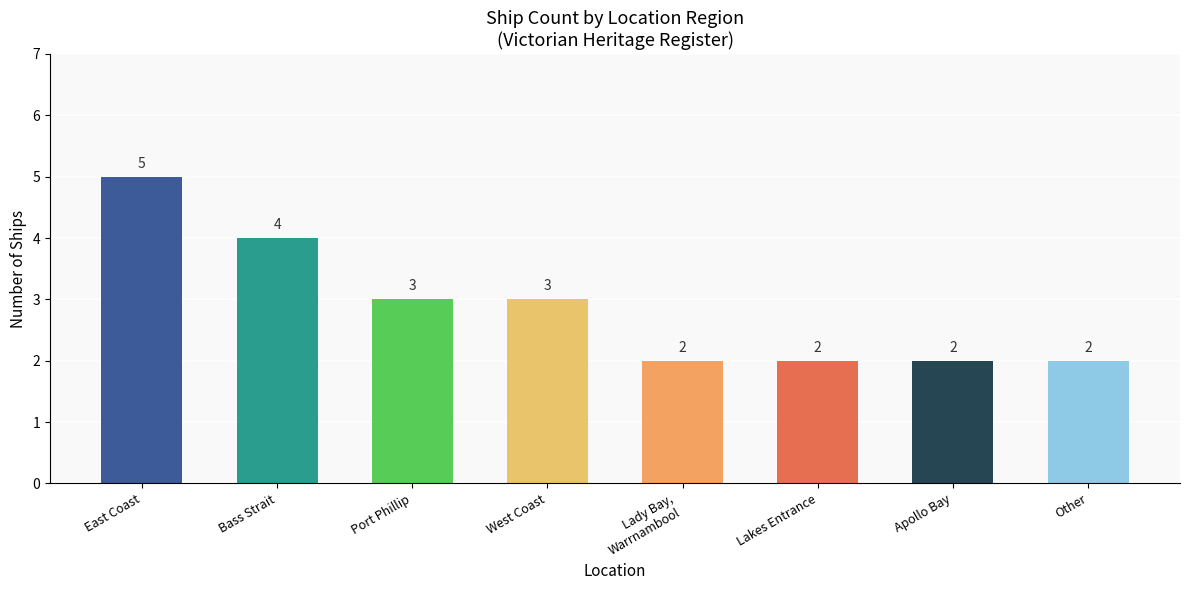

What is the difference between the values at West Coast and Other?

1